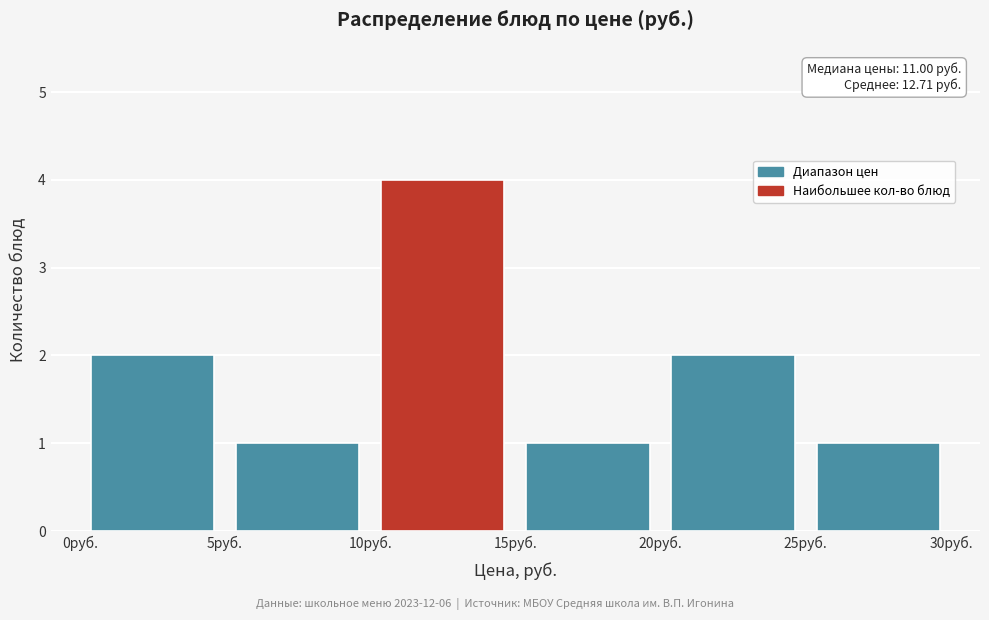

Over which range of the x-axis is the bar tallest?

10 to 15